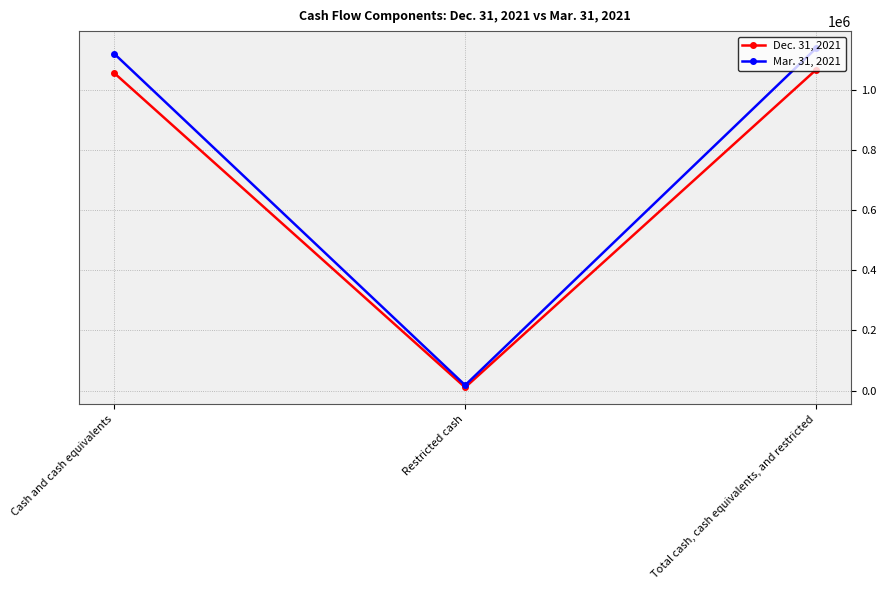

Rank the categories by Dec. 31, 2021 value from lowest to highest.

Restricted cash, Cash and cash equivalents, Total cash, cash equivalents, and restricted